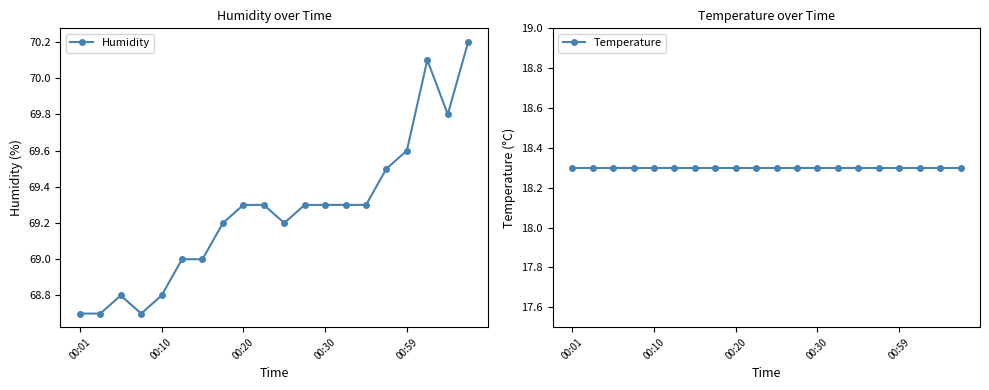

What is the difference between the maximum and minimum values in the Humidity series?

1.5